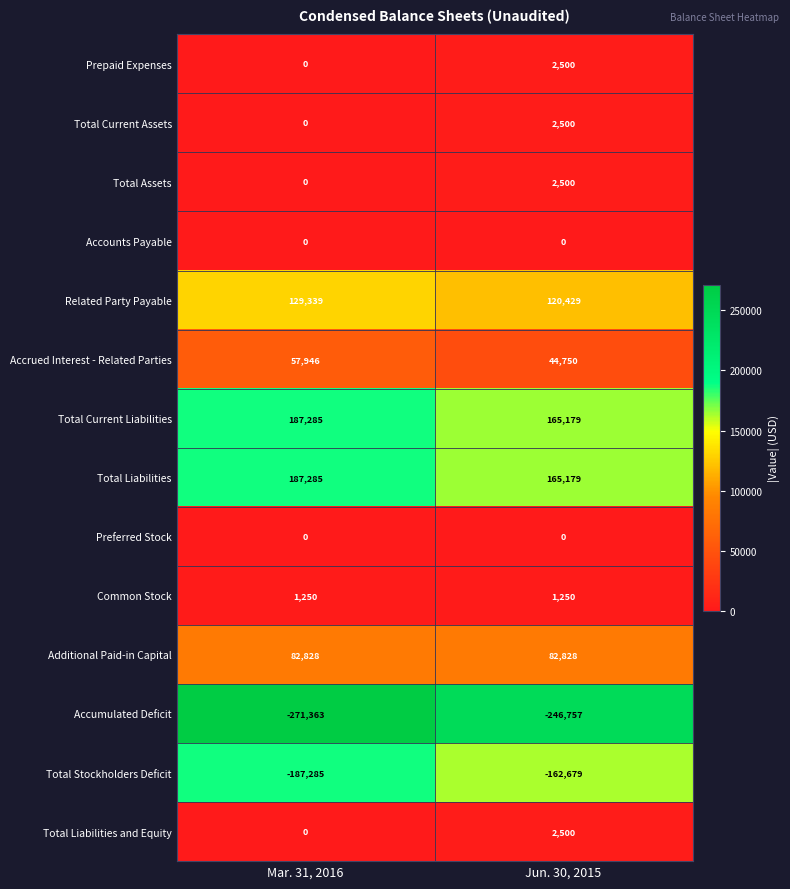

What is the difference between the highest and lowest values at Mar. 31, 2016?

458648